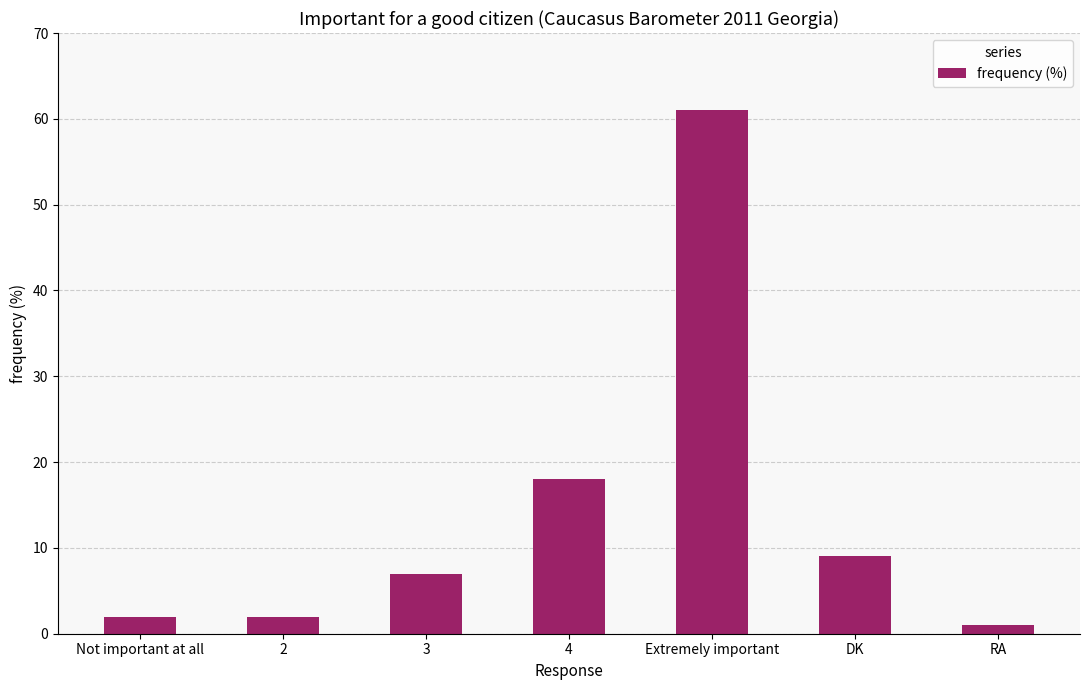

What is the maximum value shown in the chart?

61